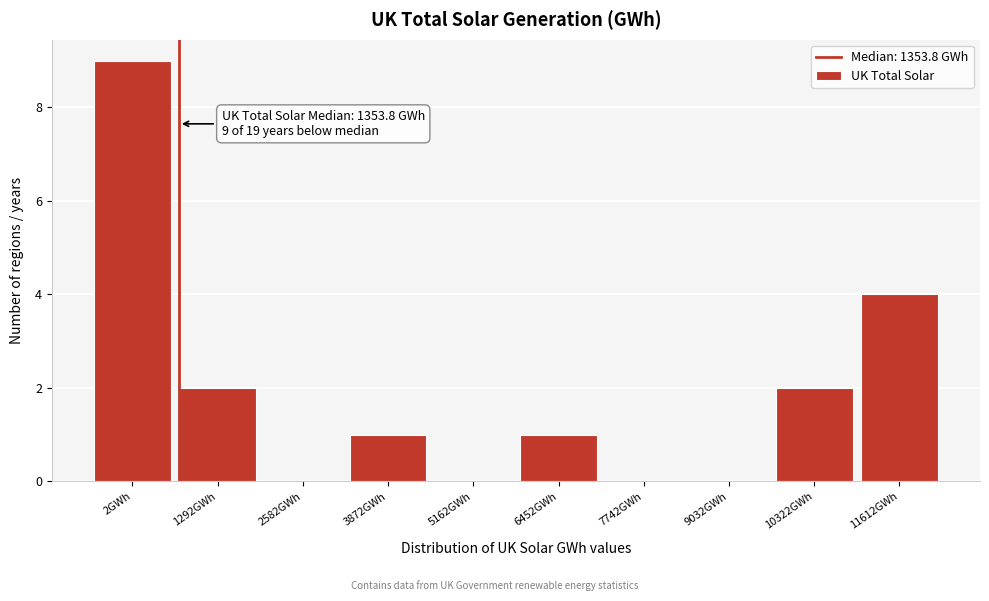

Reading left to right, transcribe all the data shown in this chart.

2GWh=9	1292GWh=2	2582GWh=0	3872GWh=1	5162GWh=0	6452GWh=1	7742GWh=0	9032GWh=0	10322GWh=2	11612GWh=4